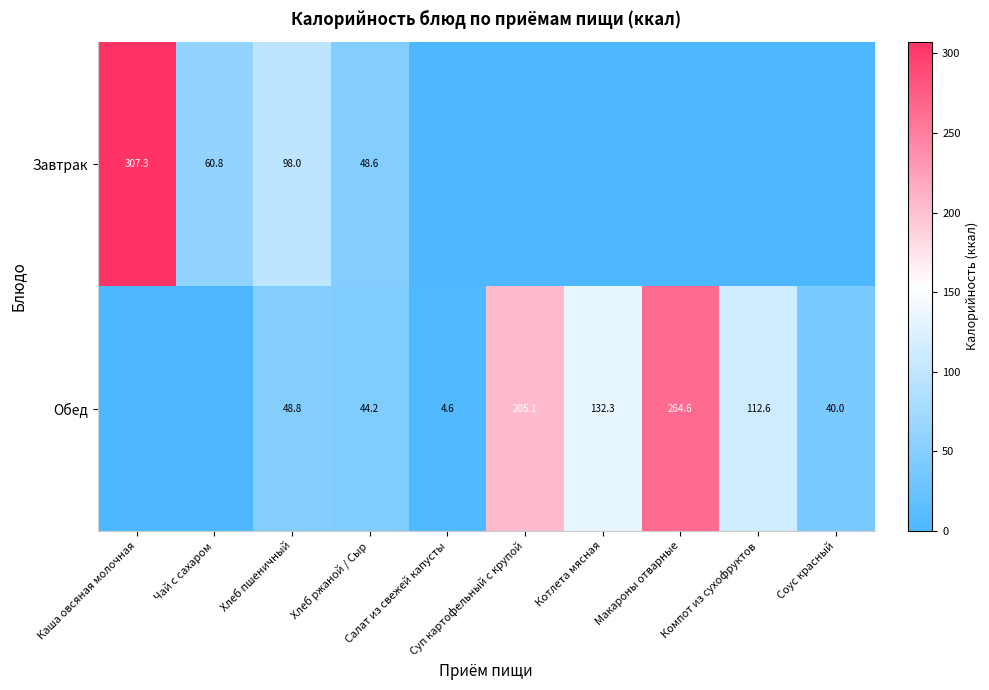

How many values in Обед are above zero?

8